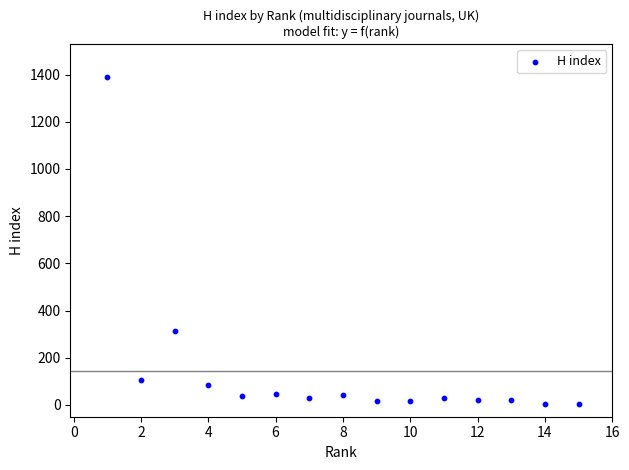

What Y value in the scatter plot is closest to 698?

315